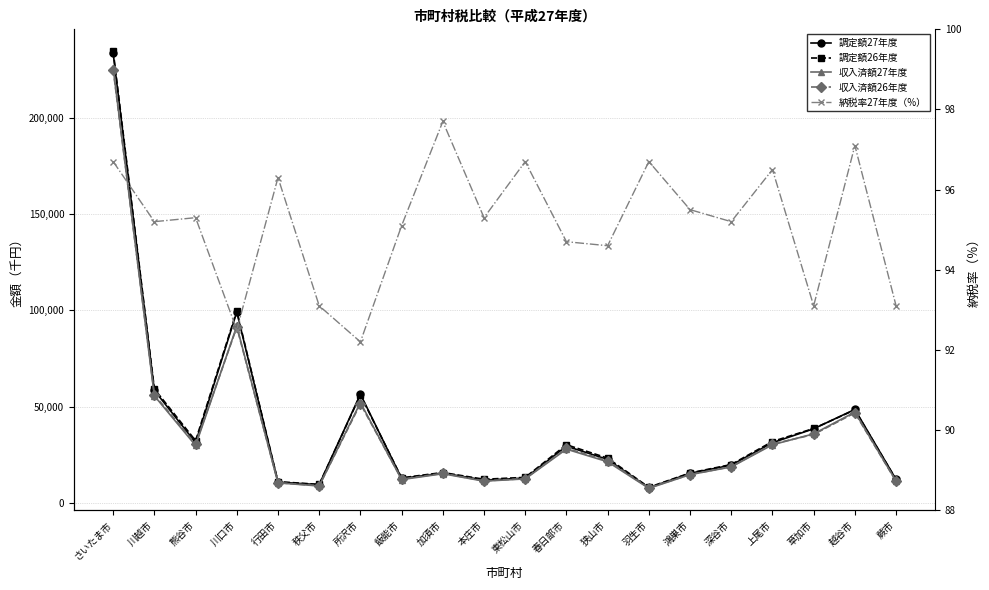

How many lines are shown in the chart?

5